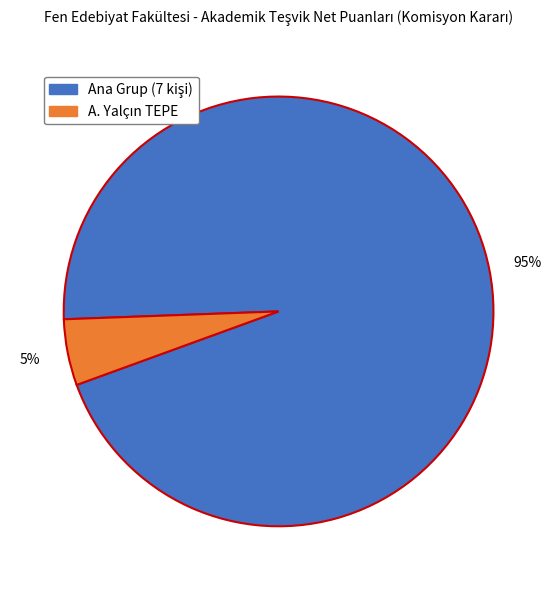

To the nearest percent, what is the average slice percentage?

50%